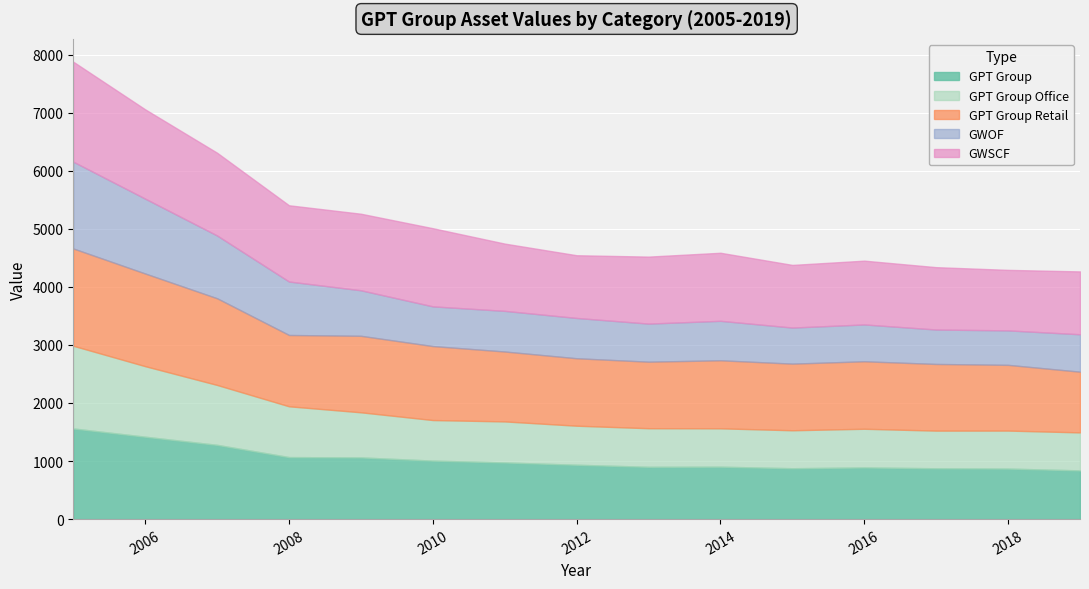

How many data points in GPT Group are above 936?

8